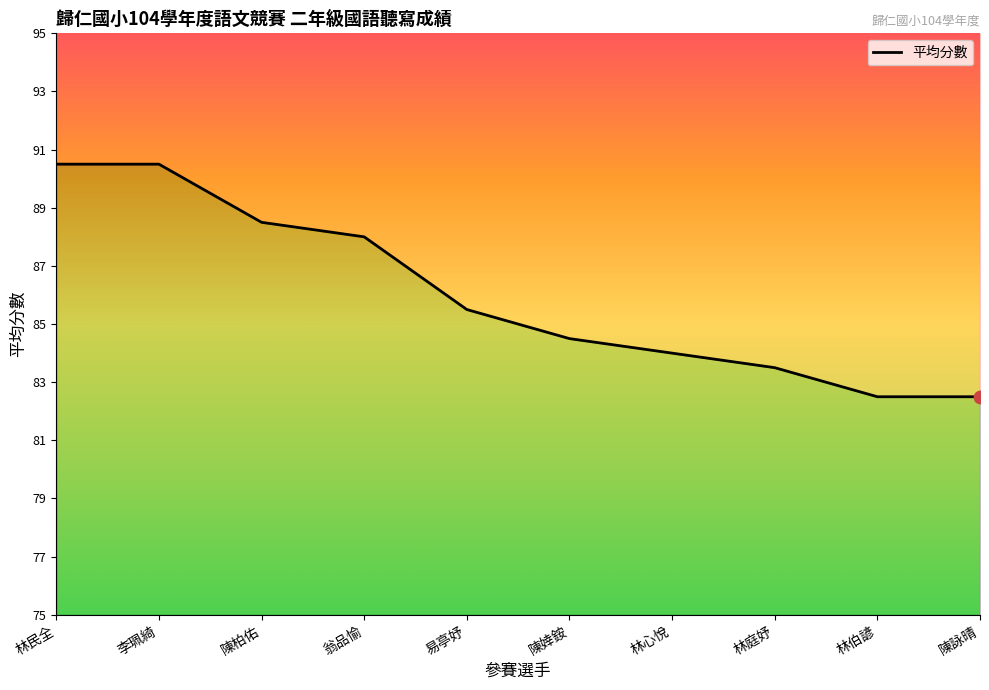

What is the ratio of the value at 翁品愉 to the value at 陳柏佑?

1.0